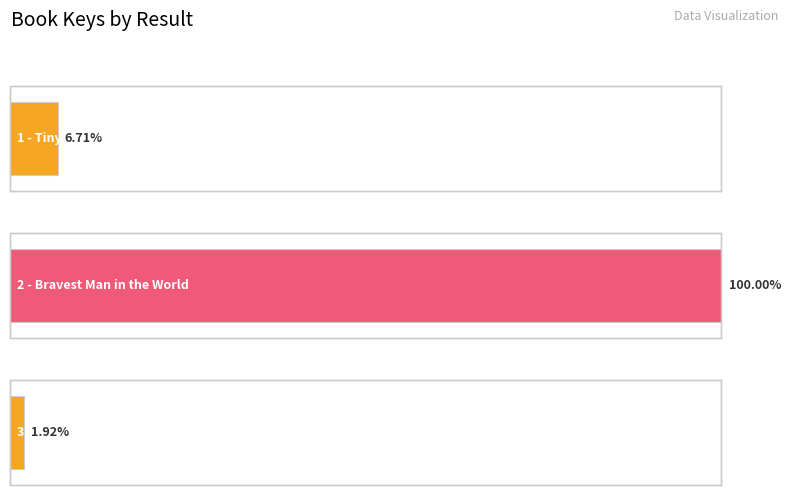

Which has a higher value, 3 - Mama Miti or 2 - Bravest Man in the World?

2 - Bravest Man in the World